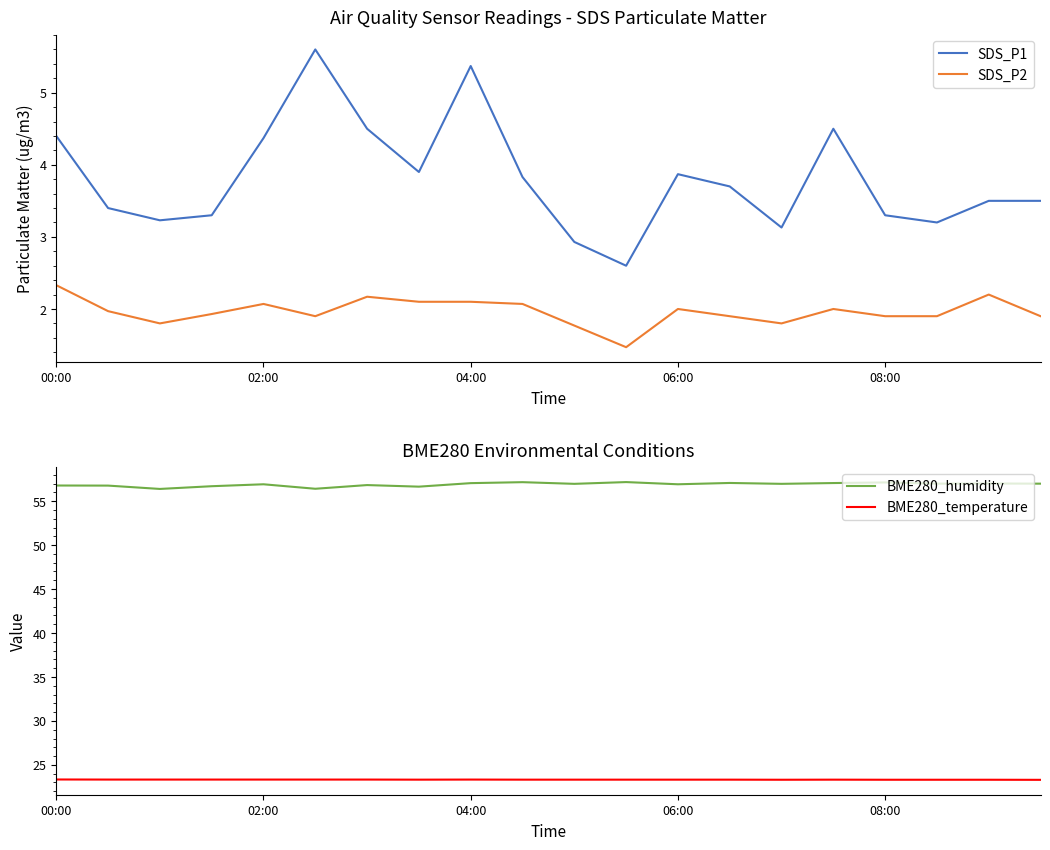

What are all the series names shown in the legend?

SDS_P1, SDS_P2, BME280_humidity, BME280_temperature